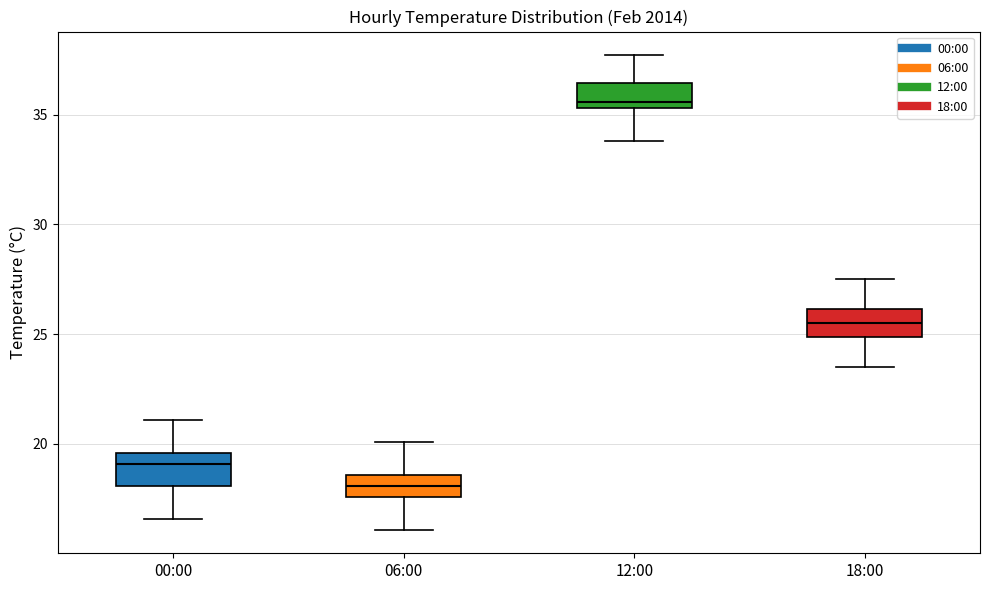

Where does the upper whisker of the box for 06:00 end on the y-axis? The values are not printed on the chart, so give them approximately, as read against the axis.

20.0